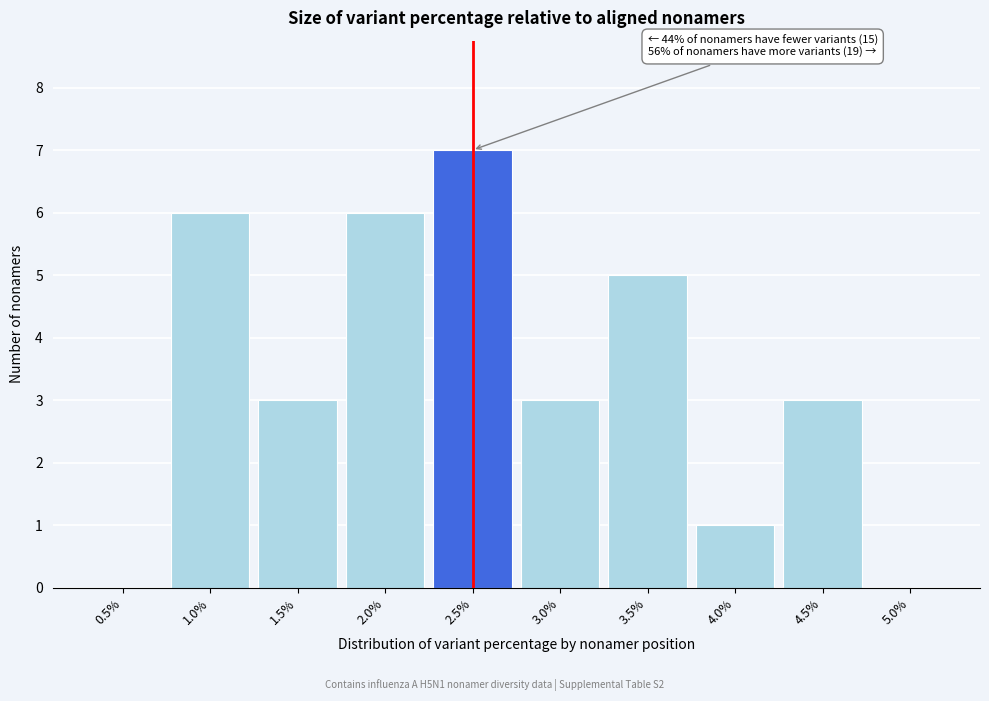

Reading left to right, list all the values displayed in this chart.

0.5%=0	1.0%=6	1.5%=3	2.0%=6	2.5%=7	3.0%=3	3.5%=5	4.0%=1	4.5%=3	5.0%=0